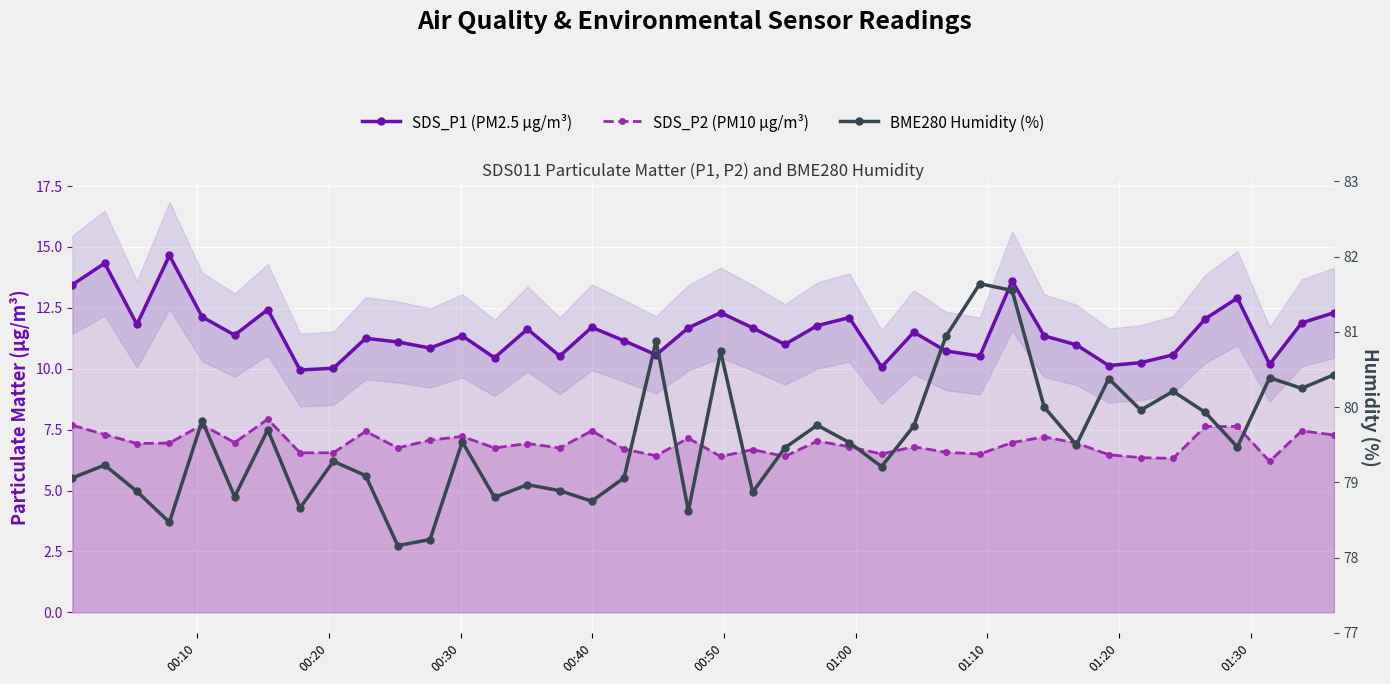

True or false: SDS_P1 (PM2.5 µg/m³) has more than 1 interior local peaks.

True